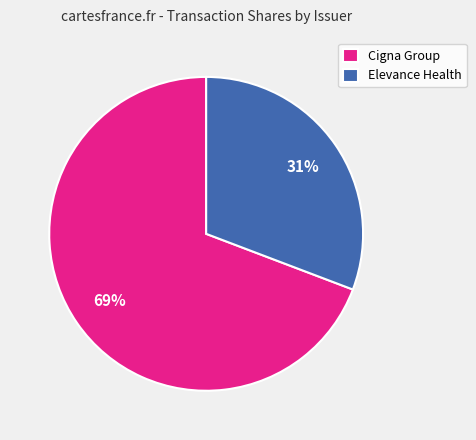

Which slice represents more than half of the pie?

Cigna Group